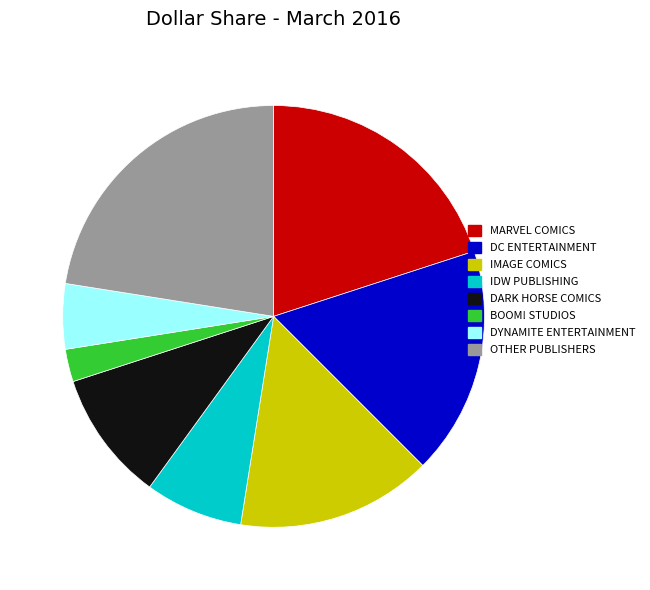

Is there a majority slice in this chart?

No